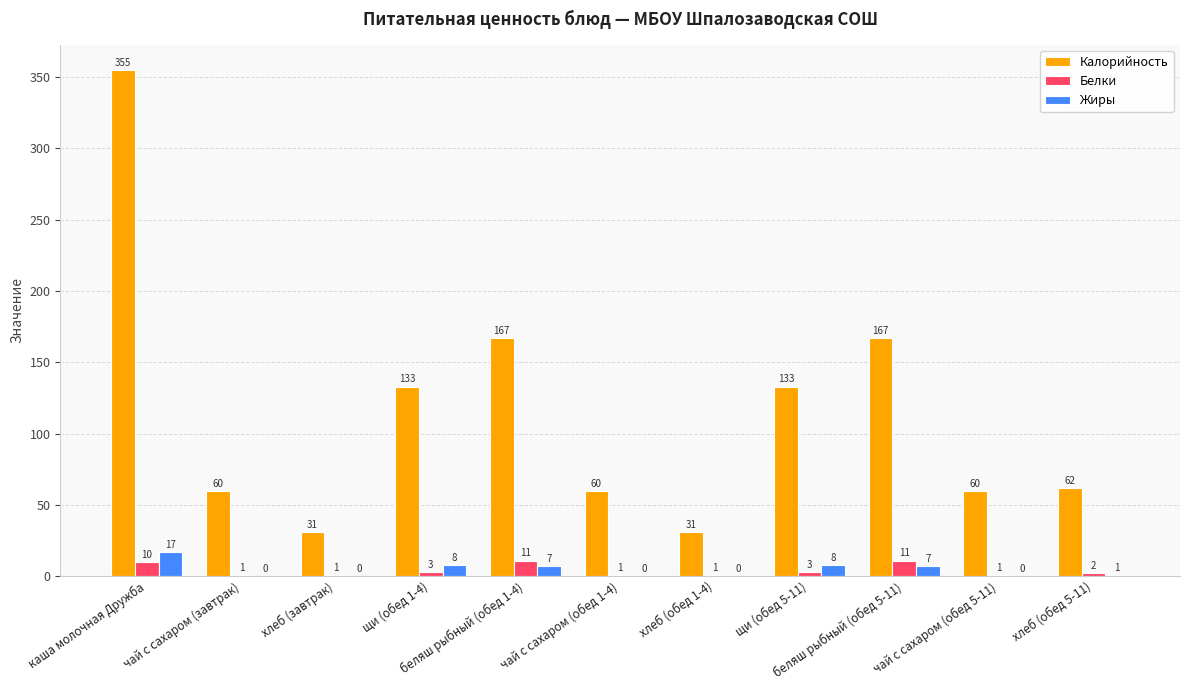

How many distinct data groups are displayed?

3